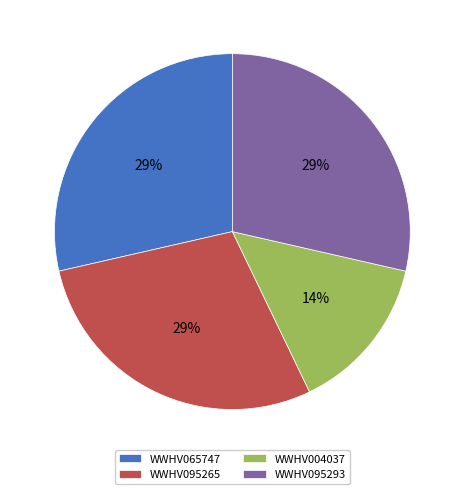

Which category has the smallest portion of the pie?

WWHV004037